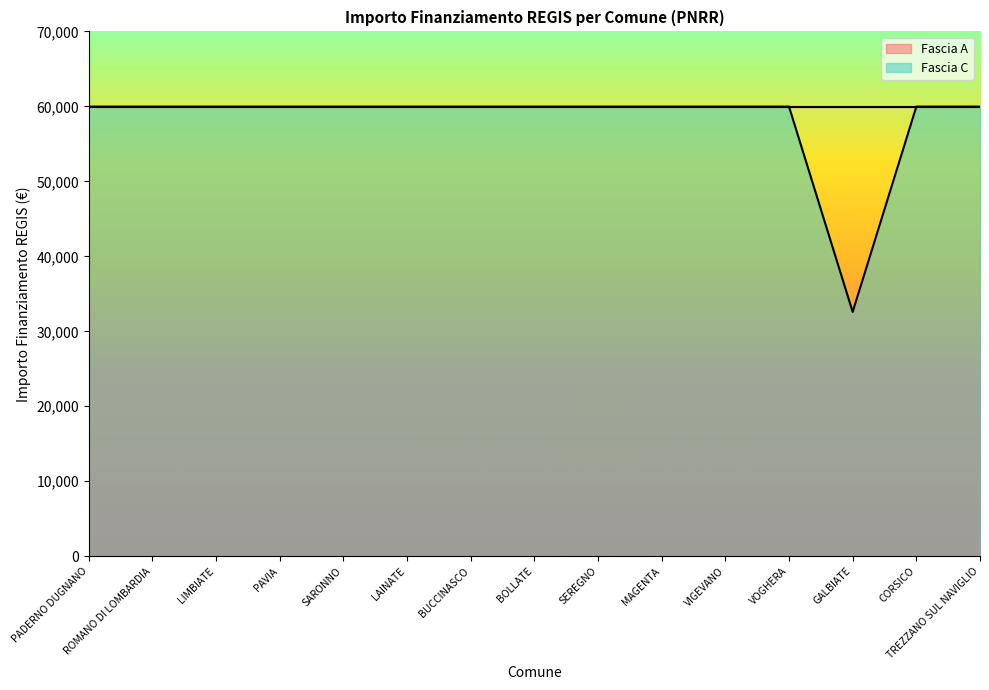

True or false: the data has more than 2 interior local peaks.

False